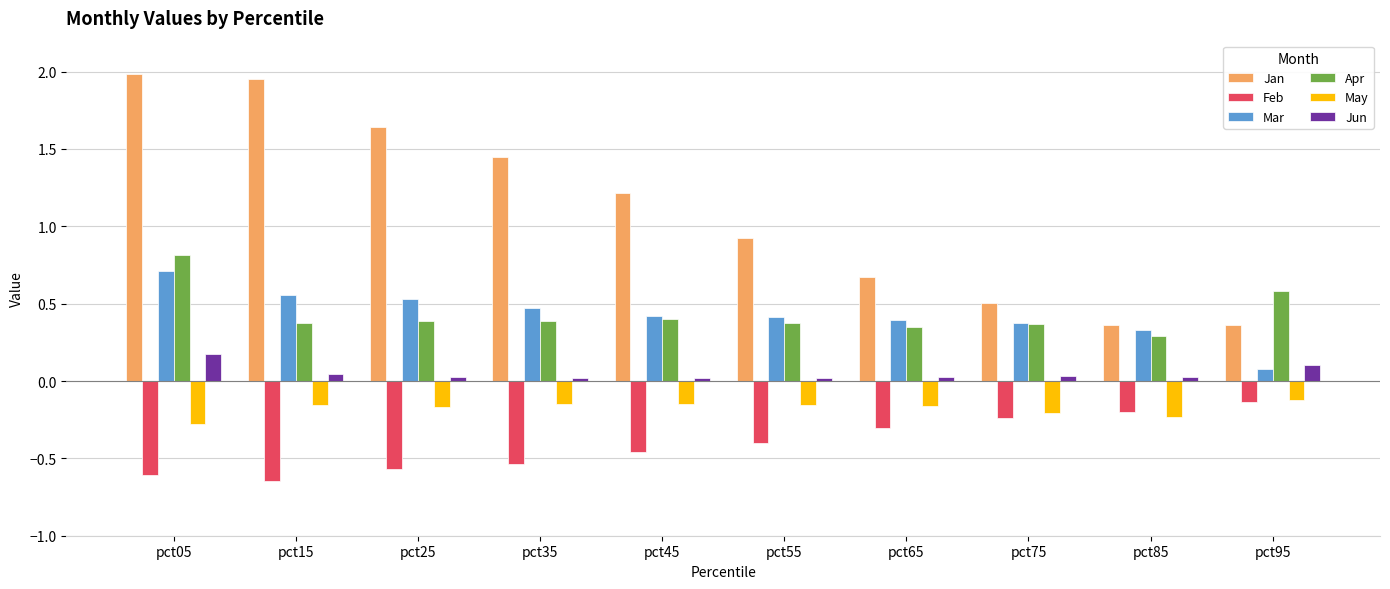

What is the lowest value of the May series?

-0.3